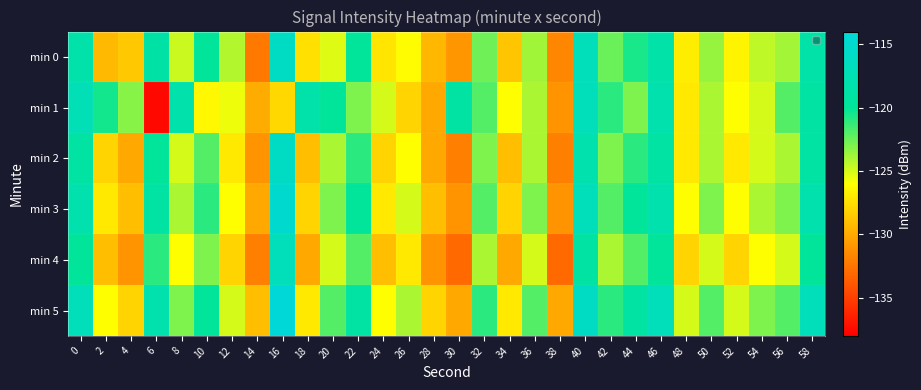

What is the difference between the highest and lowest values at 28?

3.0